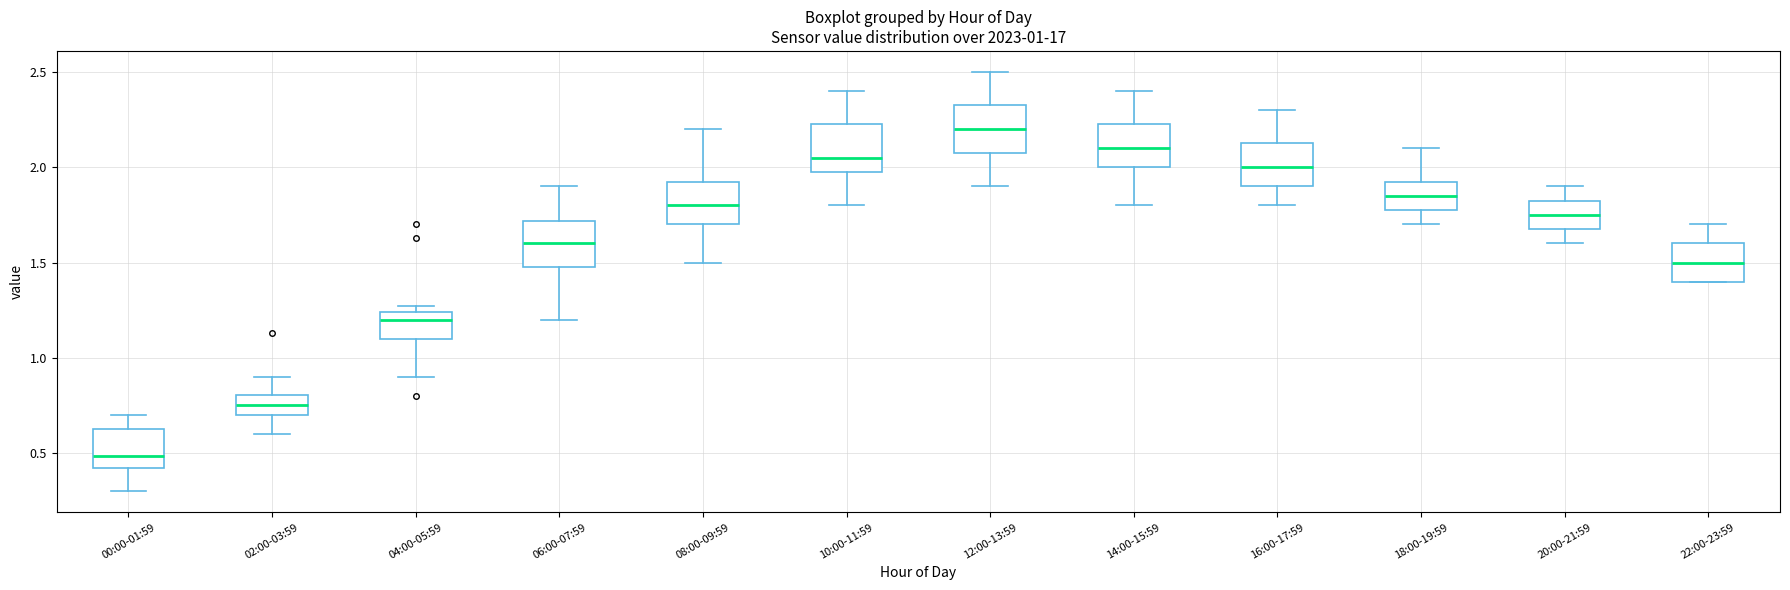

Which box's median line is the lowest?

00:00-01:59